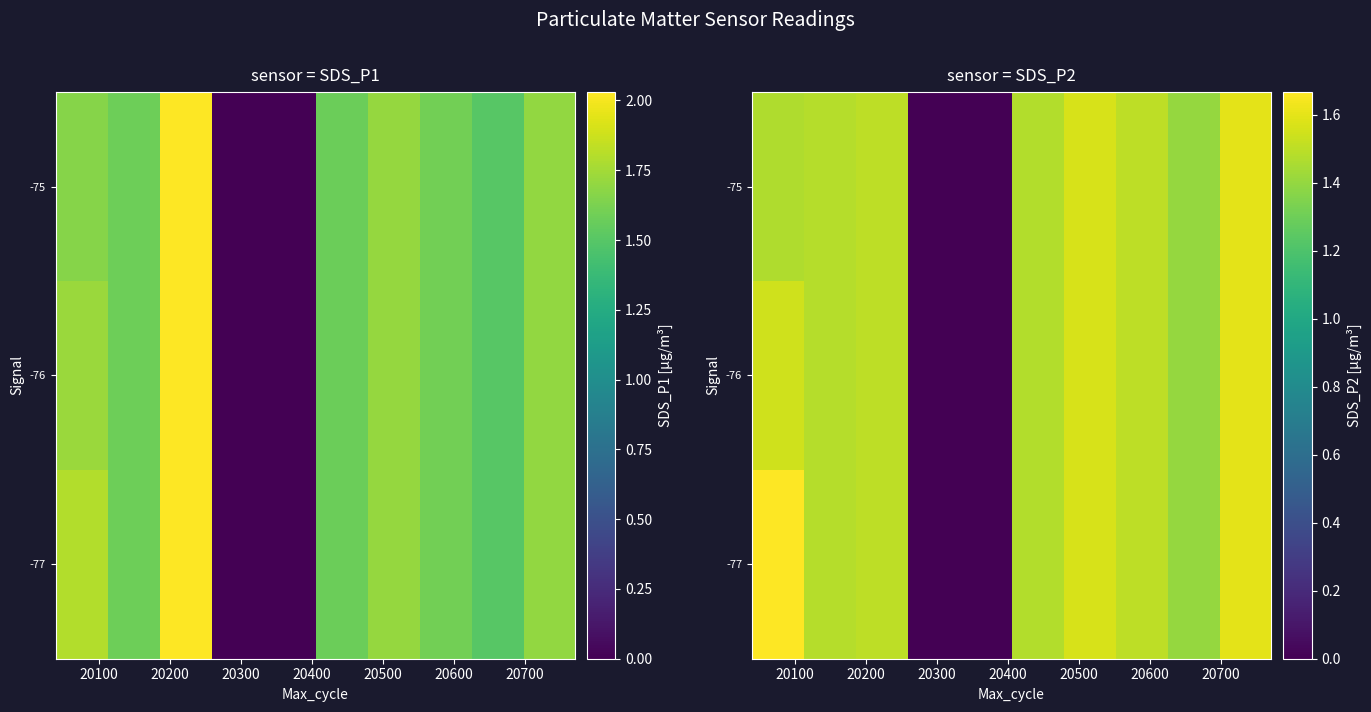

Count the number of categories in the chart.

10